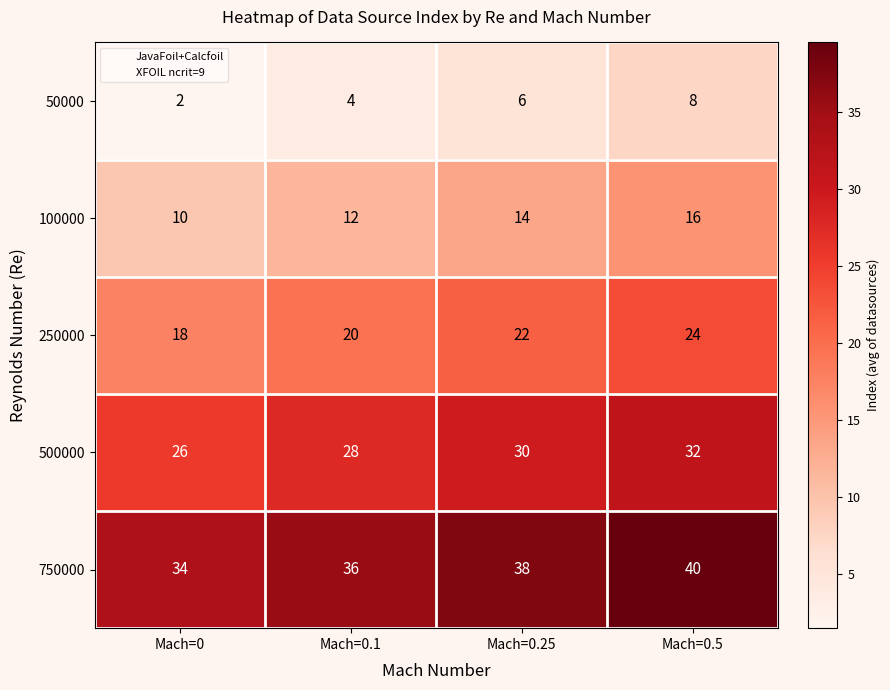

What is the total value across all series at Mach=0.5?

120